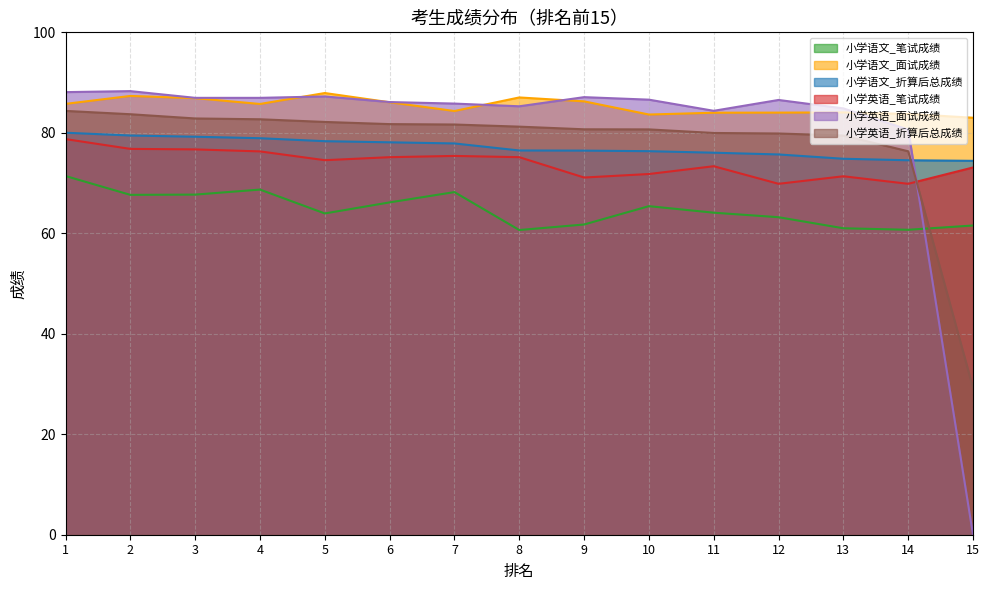

Does the chart display data point markers on the line(s)?

No